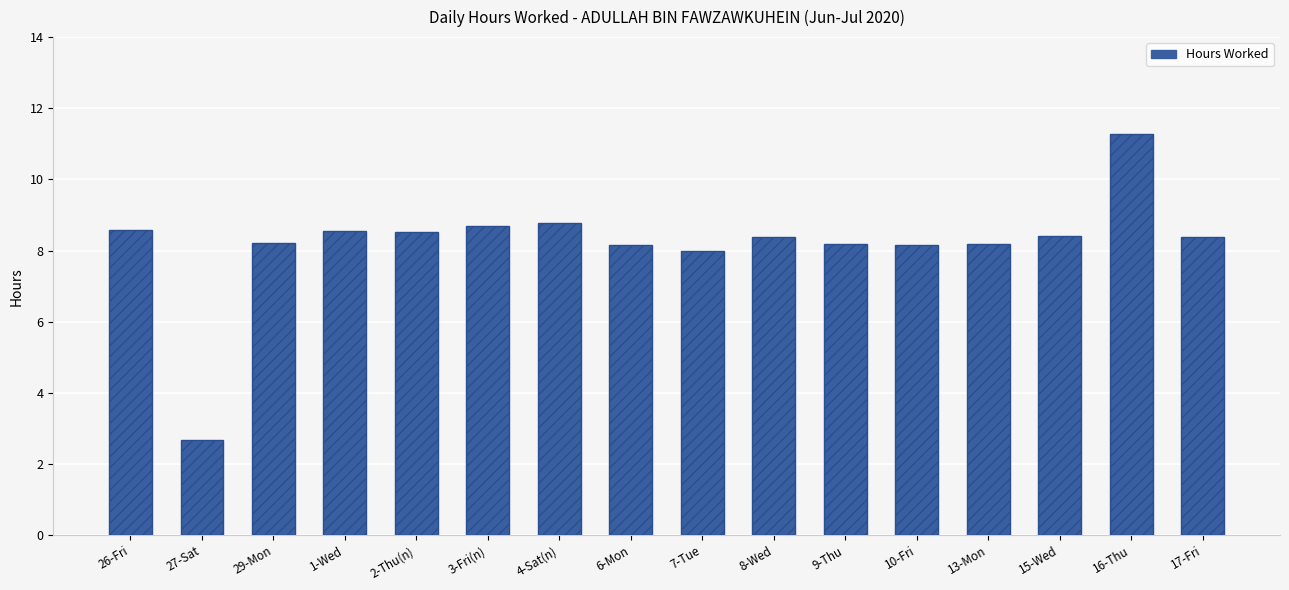

What position from the left is 7-Tue?

9